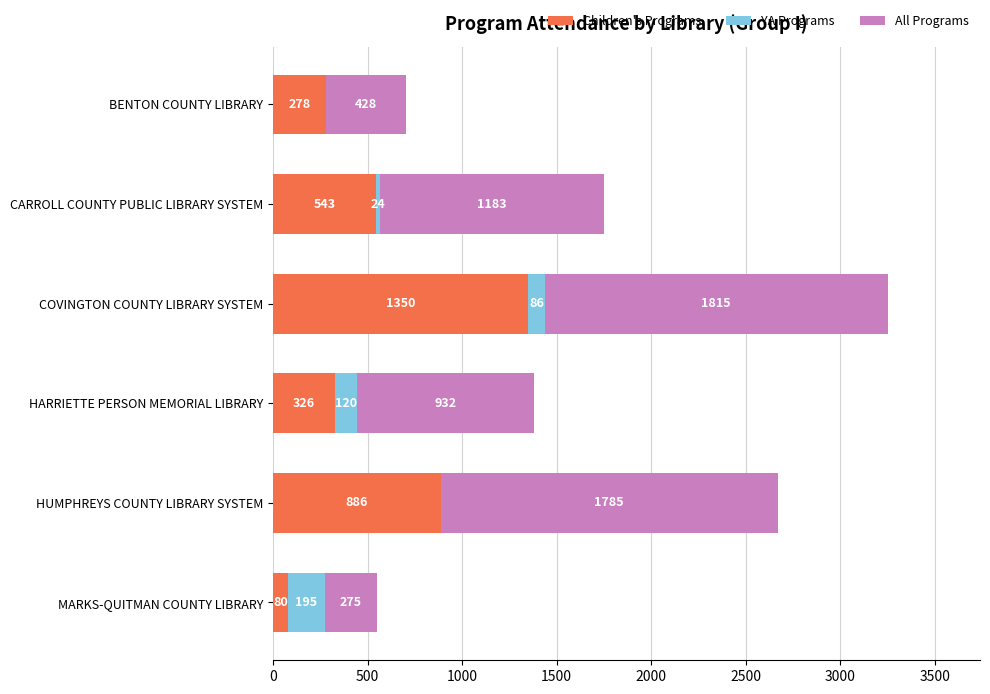

At which category is the sum across all series the highest?

COVINGTON COUNTY LIBRARY SYSTEM